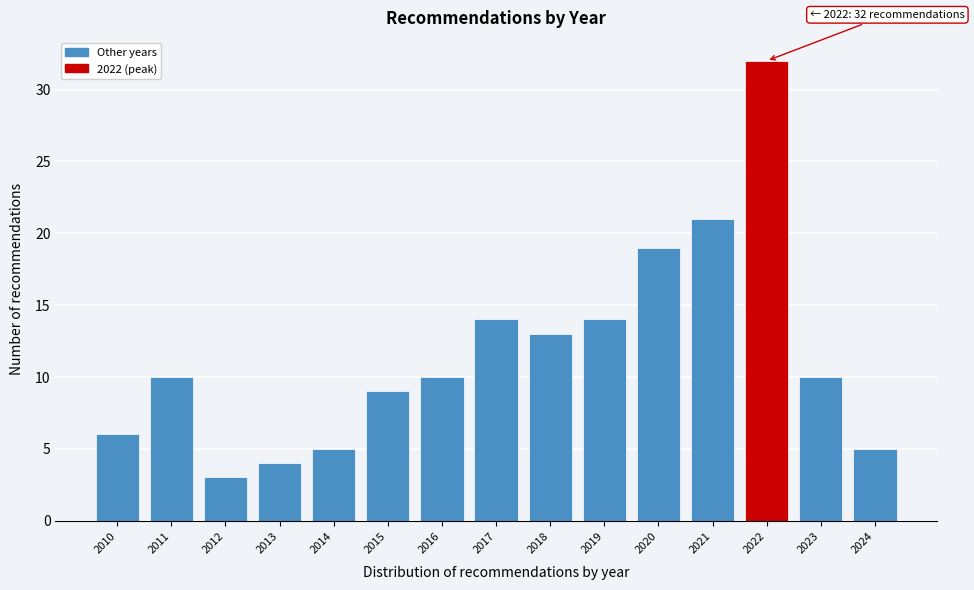

Which range on the x-axis has the tallest bar?

2021.5 to 2022.5